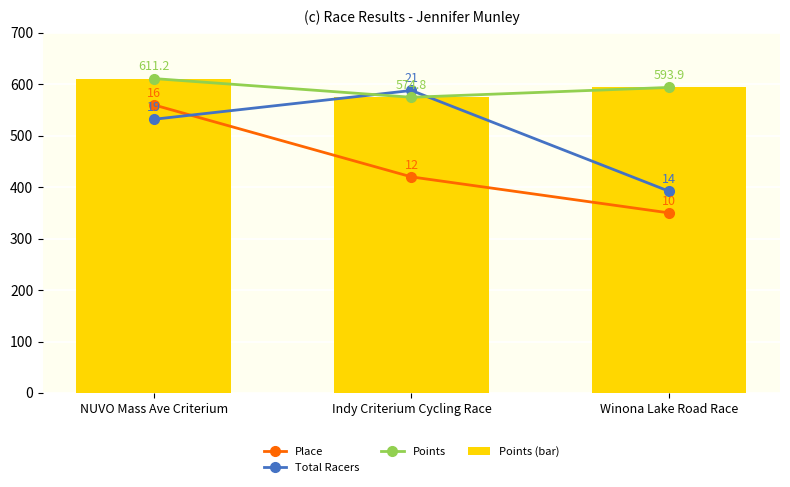

How many data points in Points are less than 593?

1